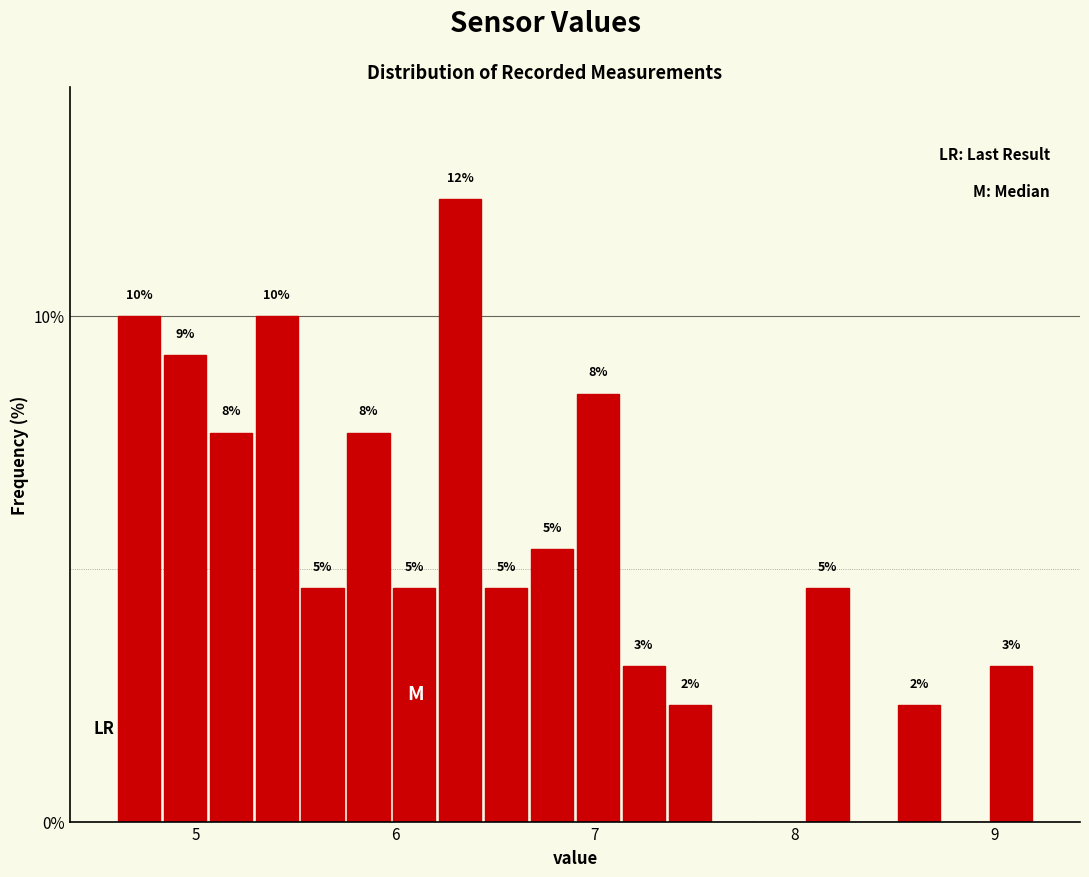

Around what value on the x-axis is the tallest bar? Give the approximate position of its centre, as read against the axis.

6.3